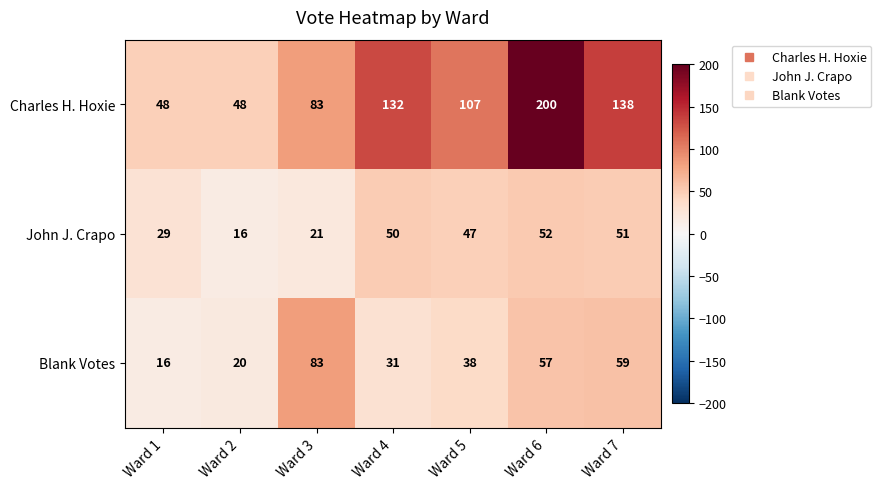

The Blank Votes series shows 57 at Ward 6. True or false?

True